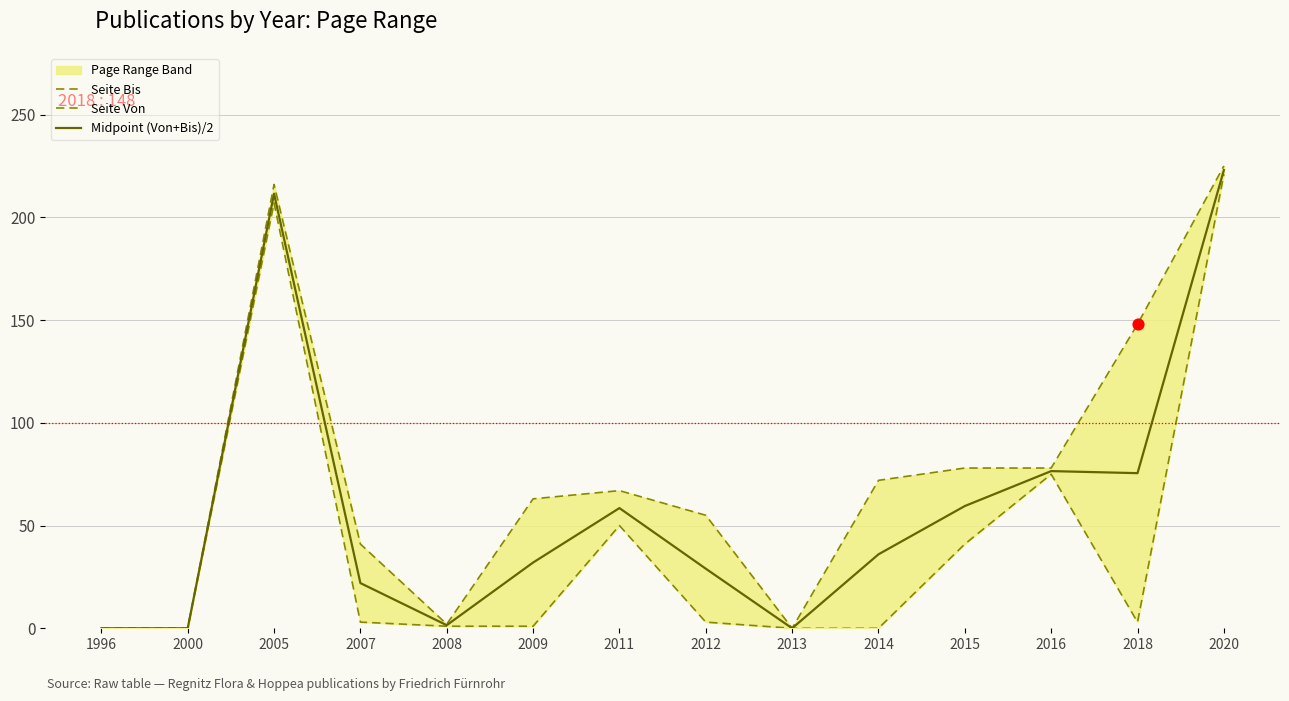

At which category is the sum across all series the highest?

2020